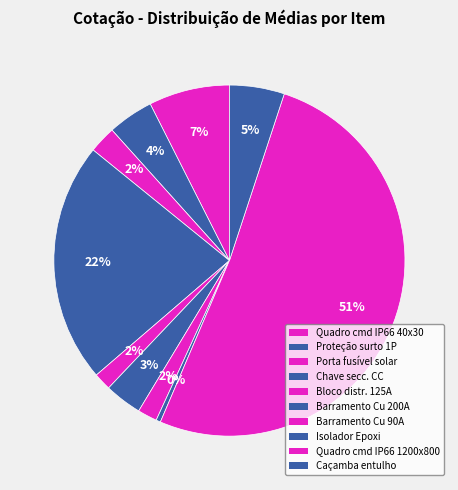

Which slice is the smallest?

Isolador Epoxi 30x30mm